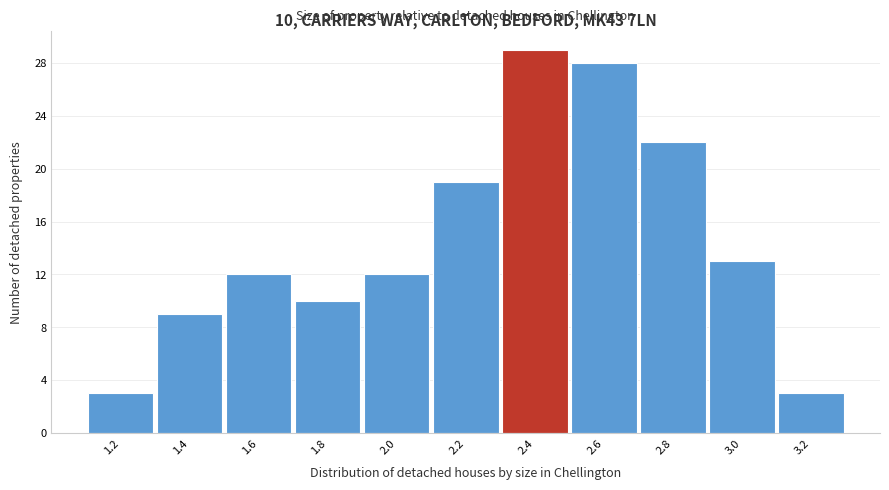

Reading left to right, extract all data points from this chart.

3	9	12	10	12	19	29	28	22	13	3